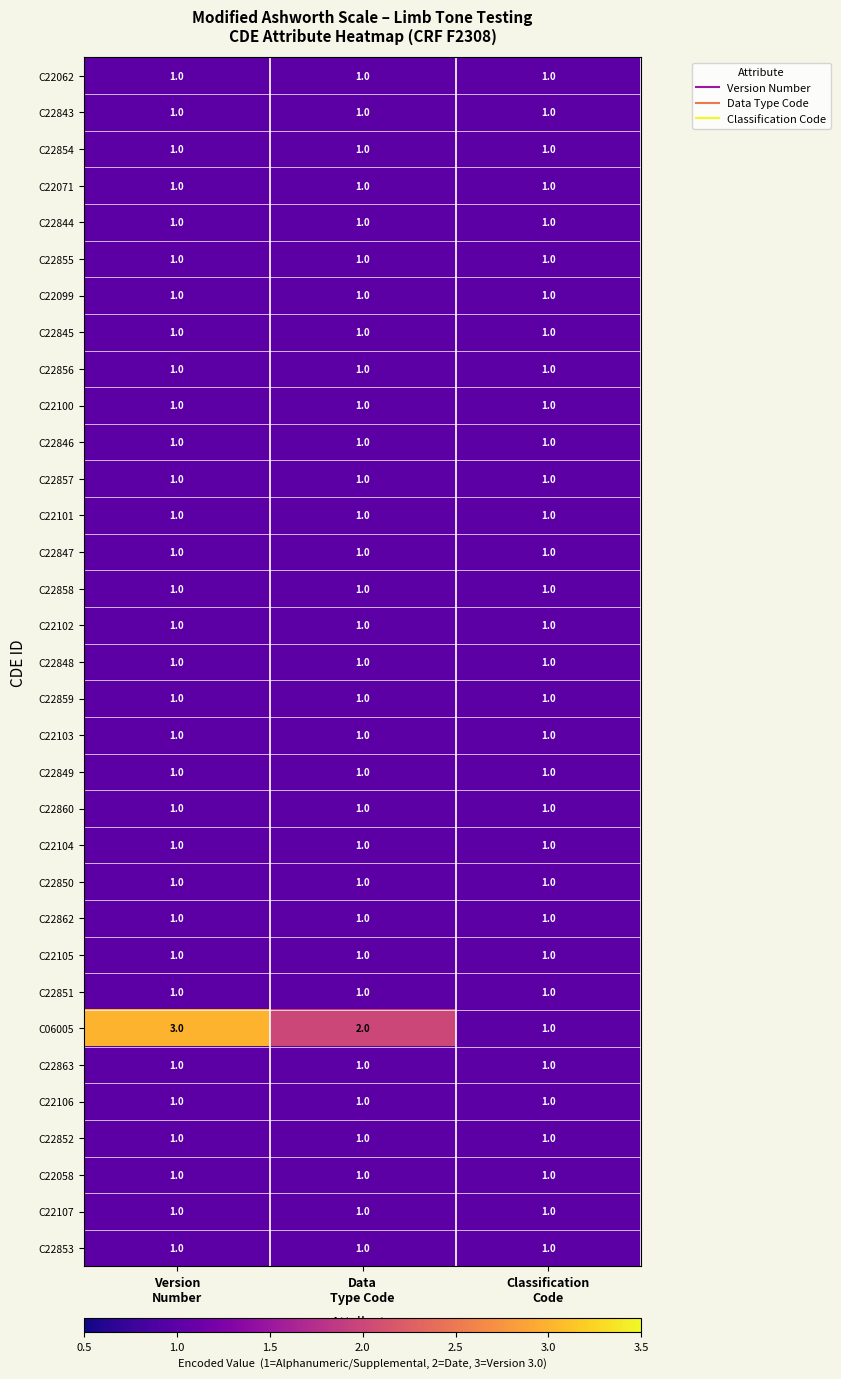

What is the greatest value displayed?

3